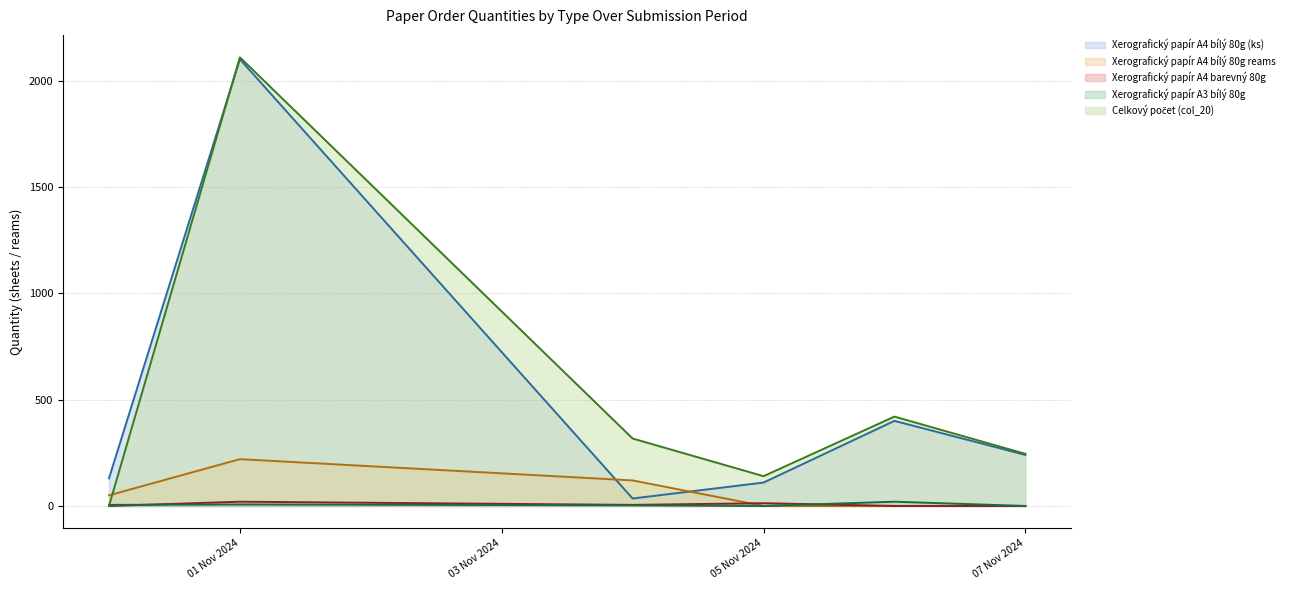

The value of Xerografický papír A3 bílý 80g at 07 Nov 2024 is 0. True or false?

True